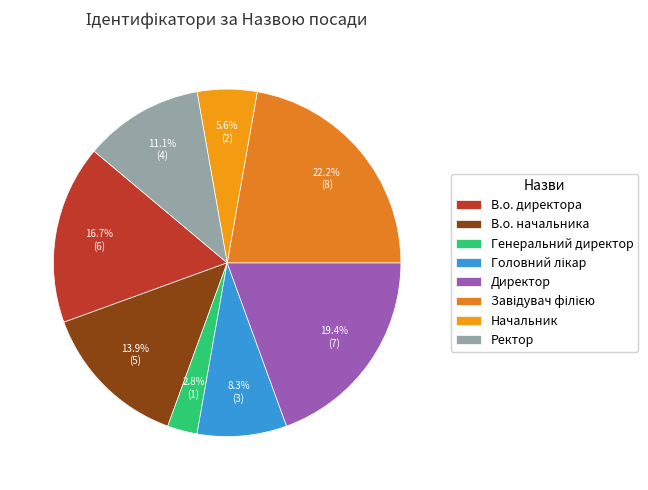

Which category has the smallest portion of the pie?

Генеральний директор